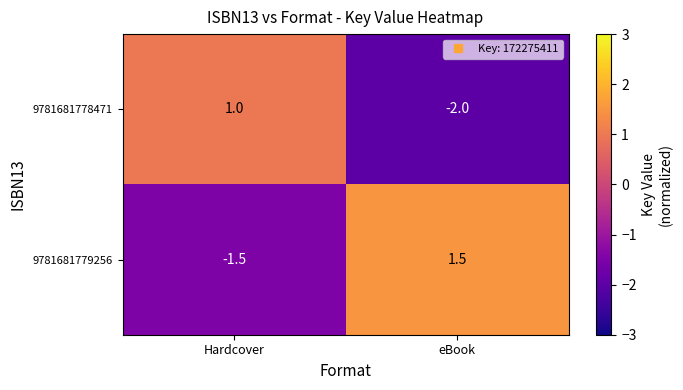

Which series has the largest total across all categories?

9781681779256